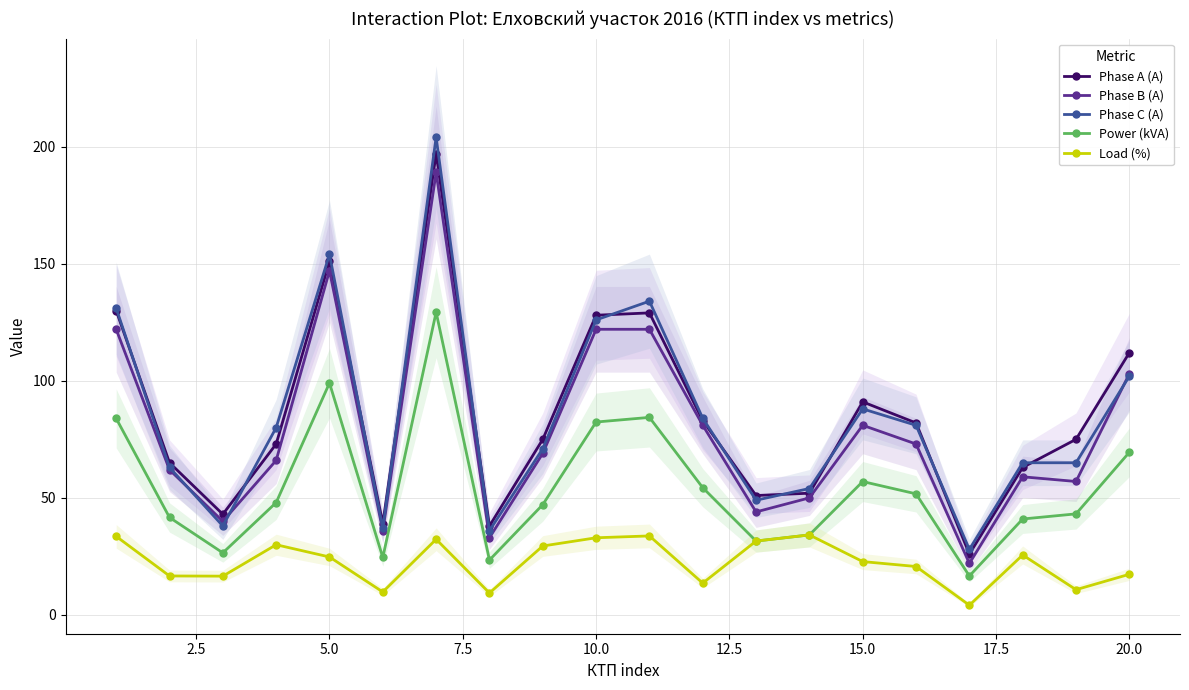

True or false: Load (%) and Phase A (A) intersect in this chart.

False